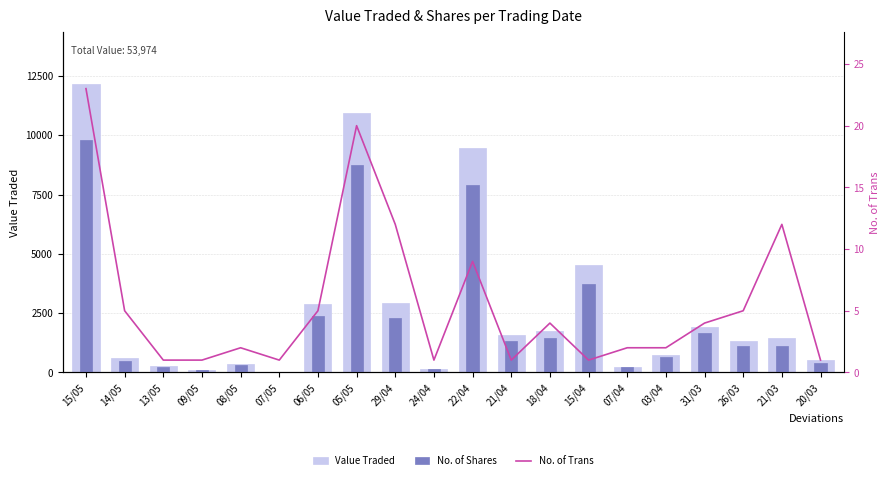

What is the average value of the No. of Trans series?

6